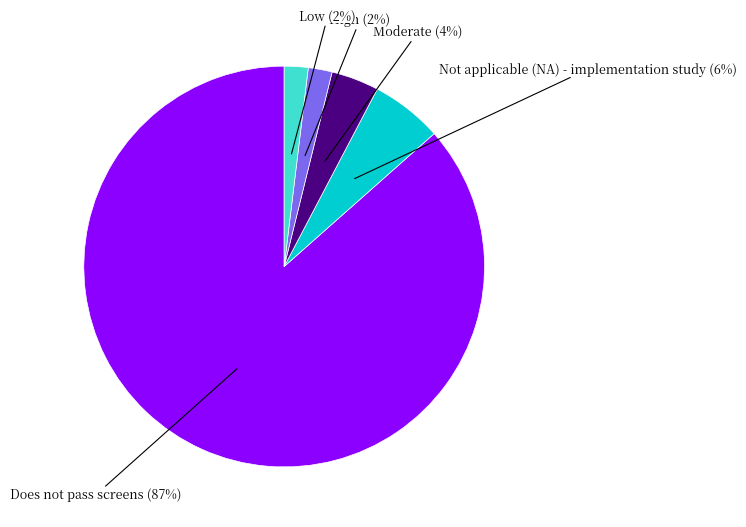

Is the sum of High and Low greater than half?

No